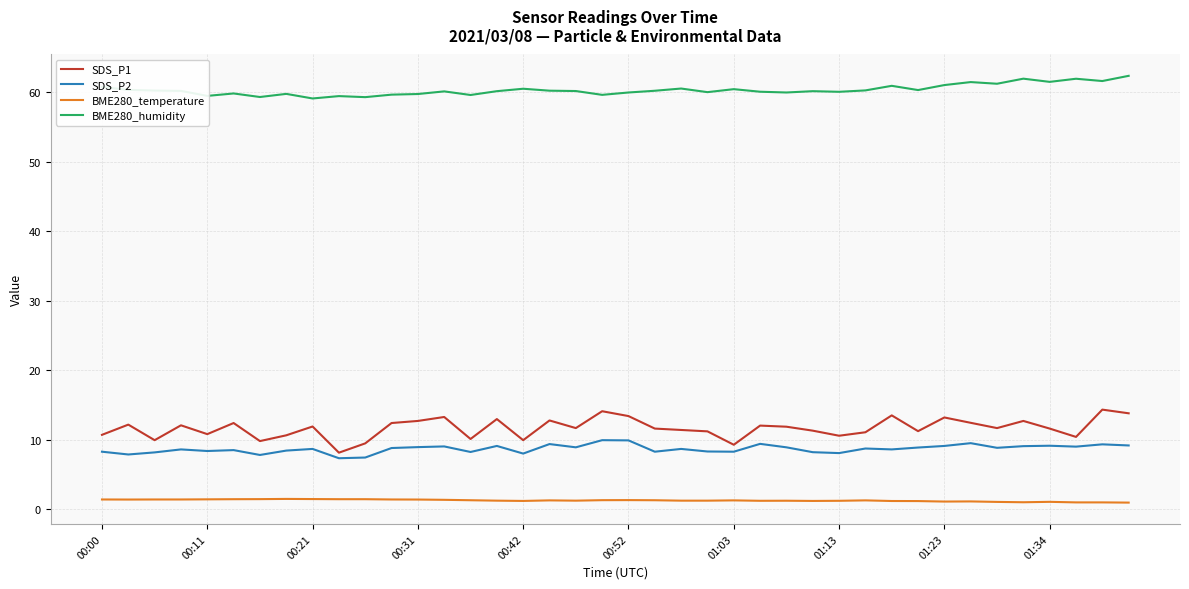

Is this an area chart (filled region under the line)?

No